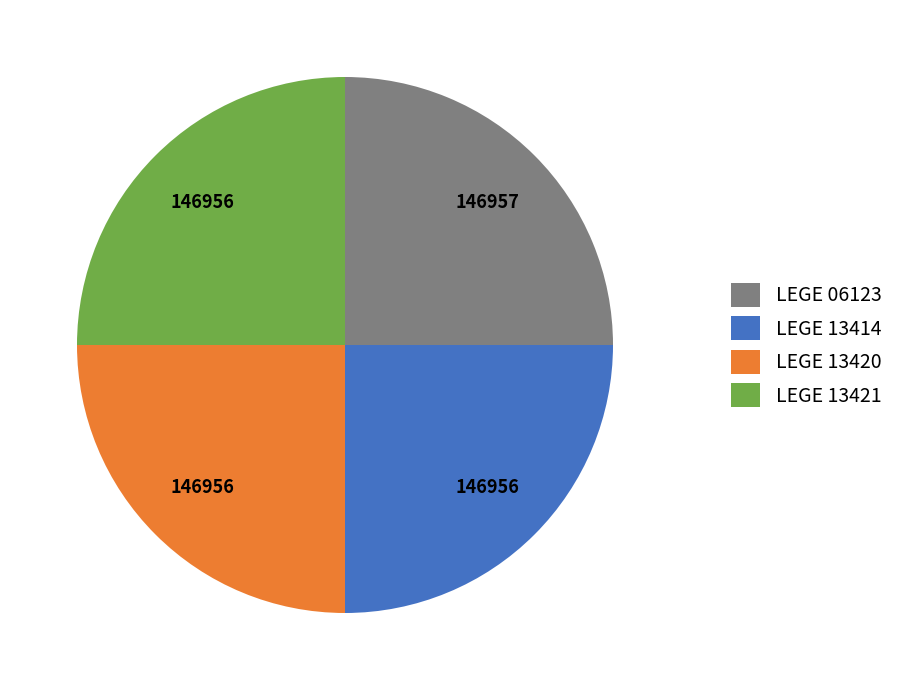

Does LEGE 13421 account for over 50% of the chart?

No